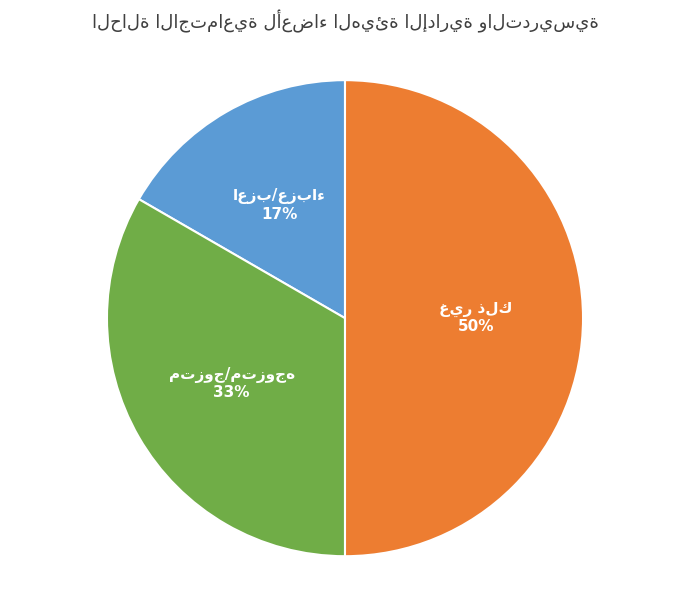

To the nearest percent, what is the average slice percentage?

33%